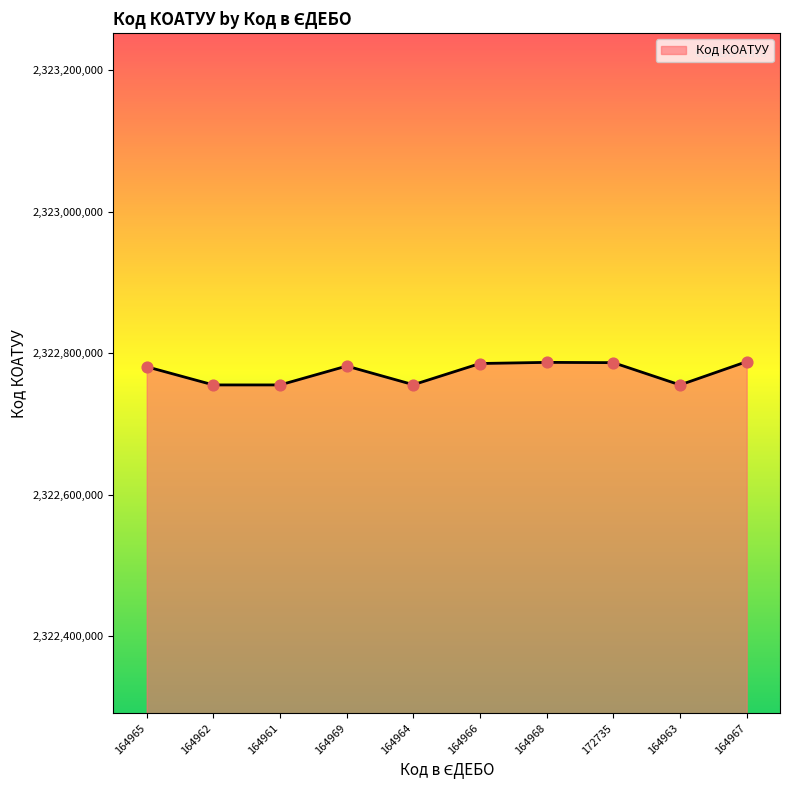

What is the ratio of the value at 164963 to the value at 164962?

1.0